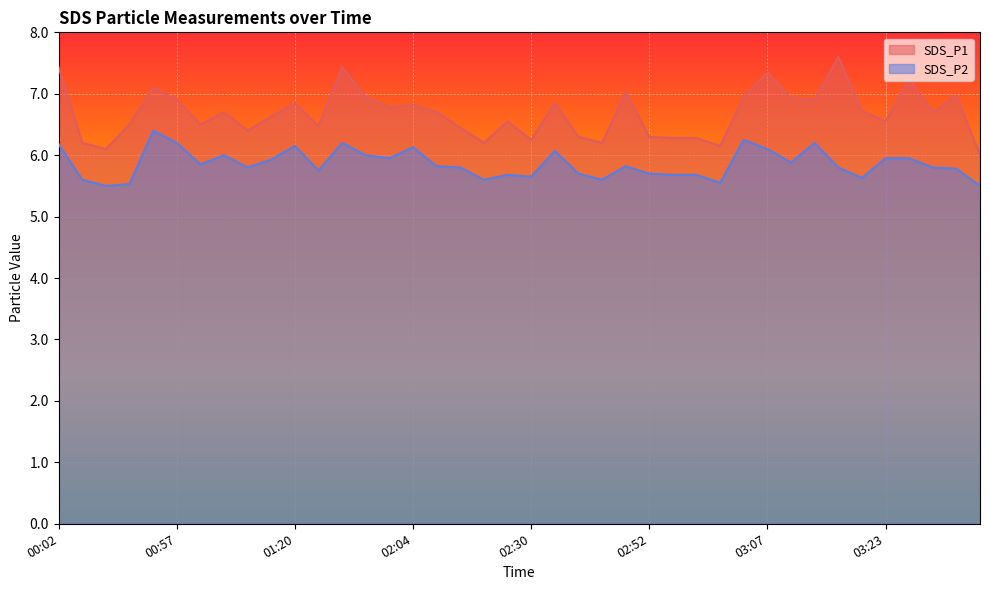

True or false: SDS_P1 and SDS_P2 cross at least once.

False